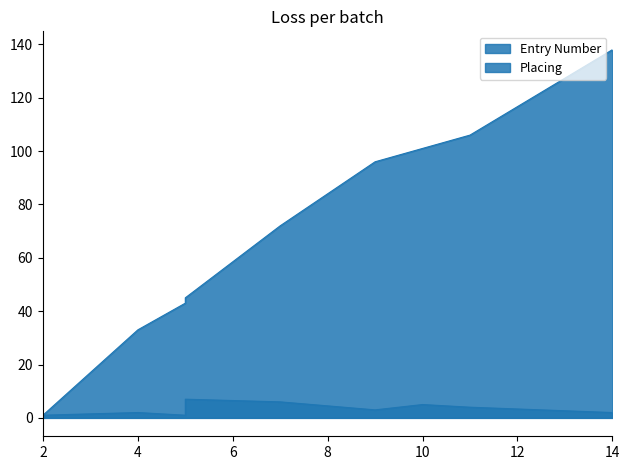

Where is Placing nearest to the value 4?

11